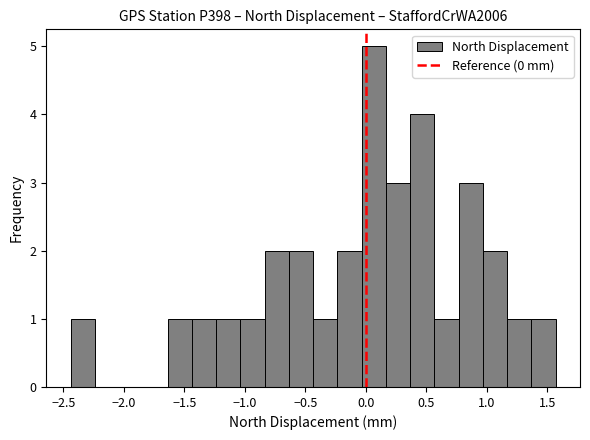

Reading left to right, transcribe this chart: for each bar, give the range it covers on the x-axis and its height. Neither the bar edges nor the heights are printed on the chart, so give them approximately, as read against the axes.

-2.45 to -2.25: 1
-2.25 to -2.05: 0
-2.05 to -1.85: 0
-1.85 to -1.65: 0
-1.65 to -1.45: 1
-1.45 to -1.25: 1
-1.25 to -1.05: 1
-1.05 to -0.85: 1
-0.85 to -0.65: 2
-0.65 to -0.45: 2
-0.45 to -0.25: 1
-0.25 to -0.05: 2
-0.05 to 0.15: 5
0.15 to 0.35: 3
0.35 to 0.55: 4
0.55 to 0.75: 1
0.75 to 0.95: 3
0.95 to 1.15: 2
1.15 to 1.35: 1
1.35 to 1.55: 1